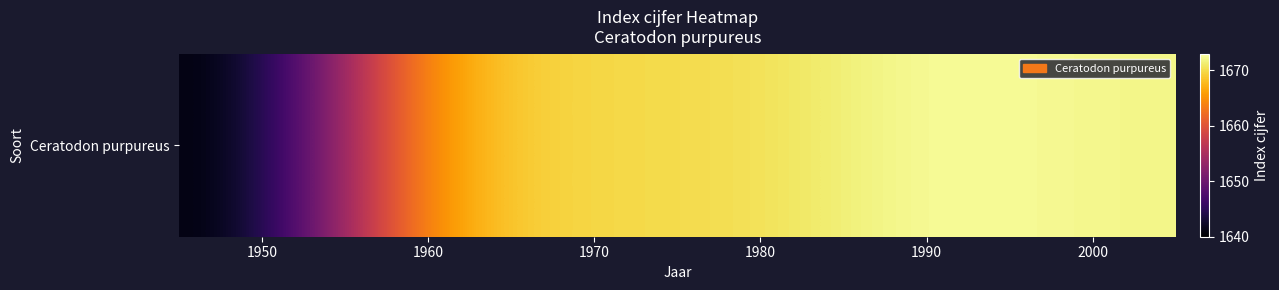

What is the difference between the maximum and minimum values?

33